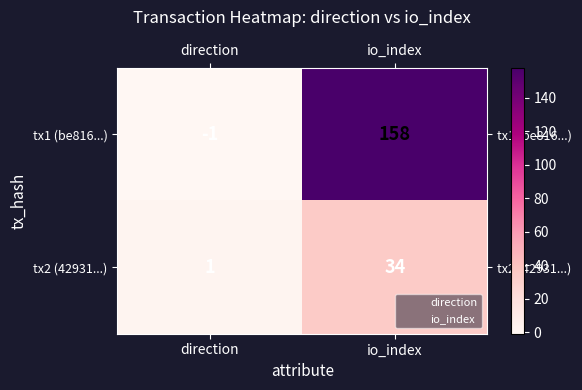

What is the sum of the tx2 (42931...) values at io_index and direction?

35